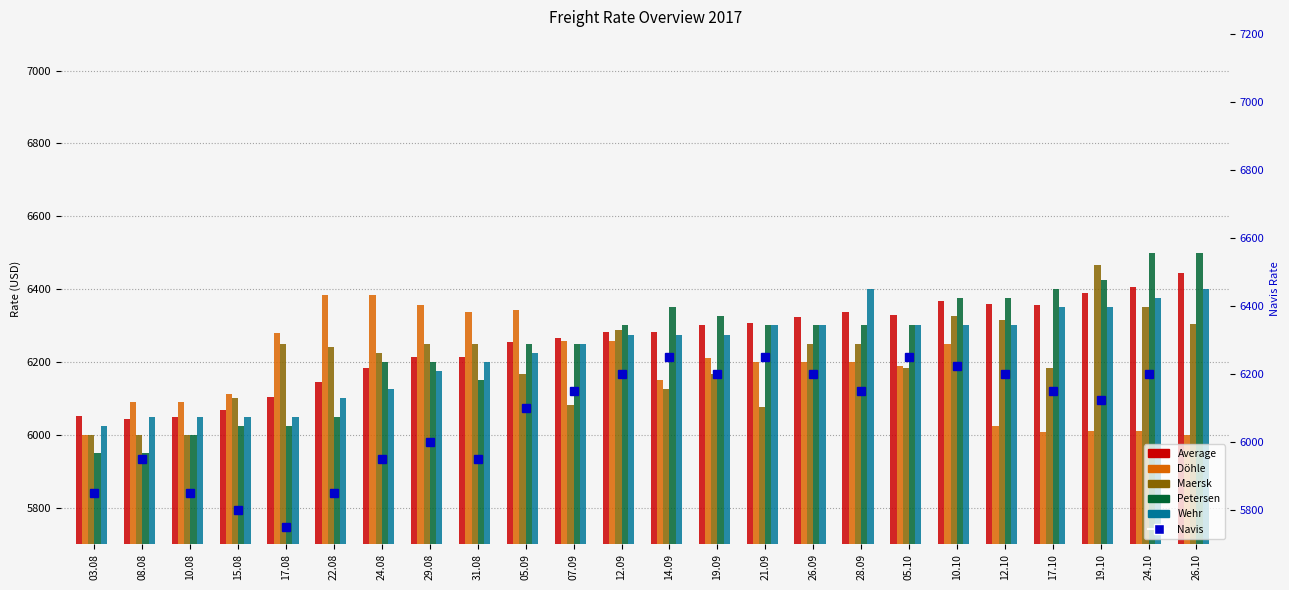

What is the minimum value for Petersen?

5950.0